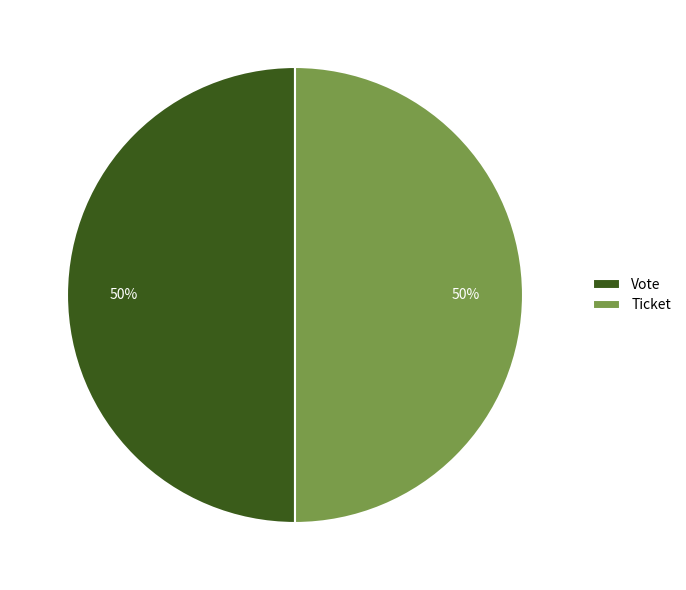

True or false: Ticket accounts for 38% of the total.

False